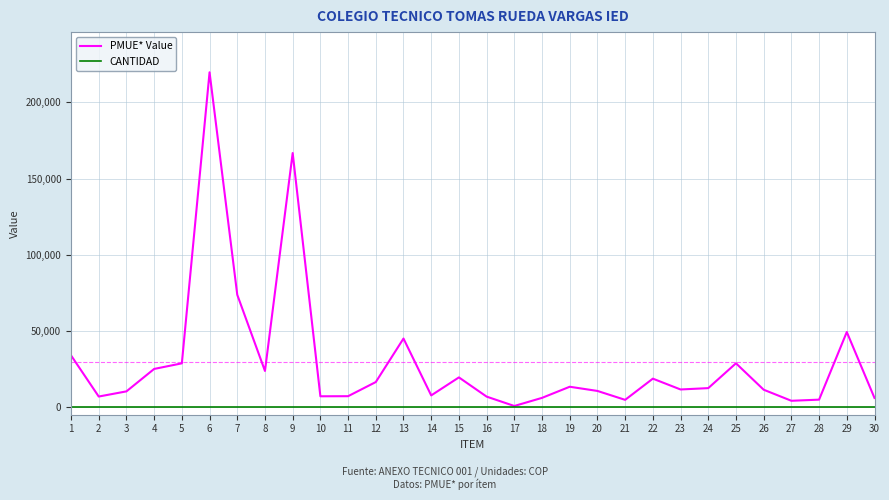

How many lines are shown in the chart?

2